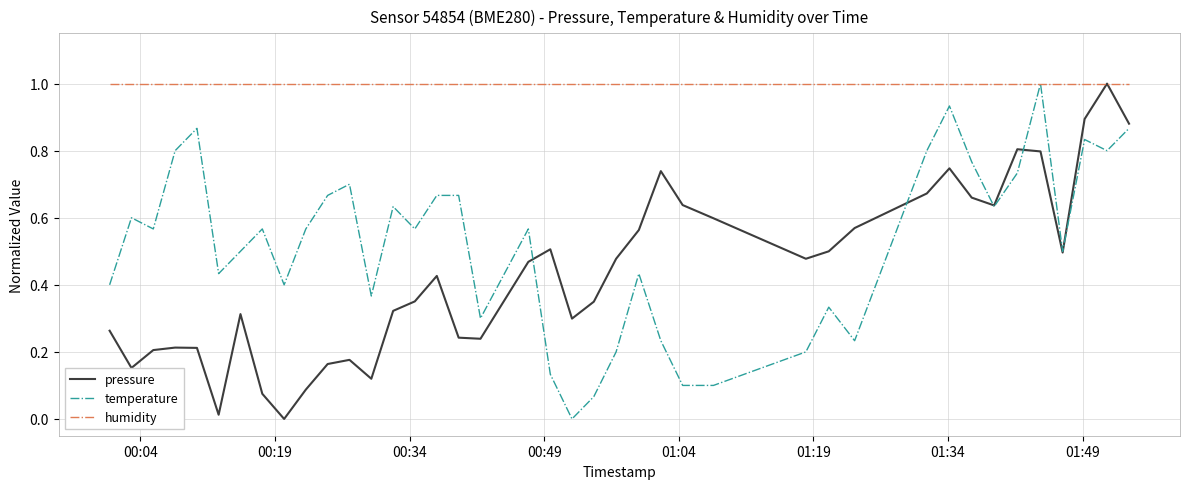

What is the lowest value of the humidity series?

1.0